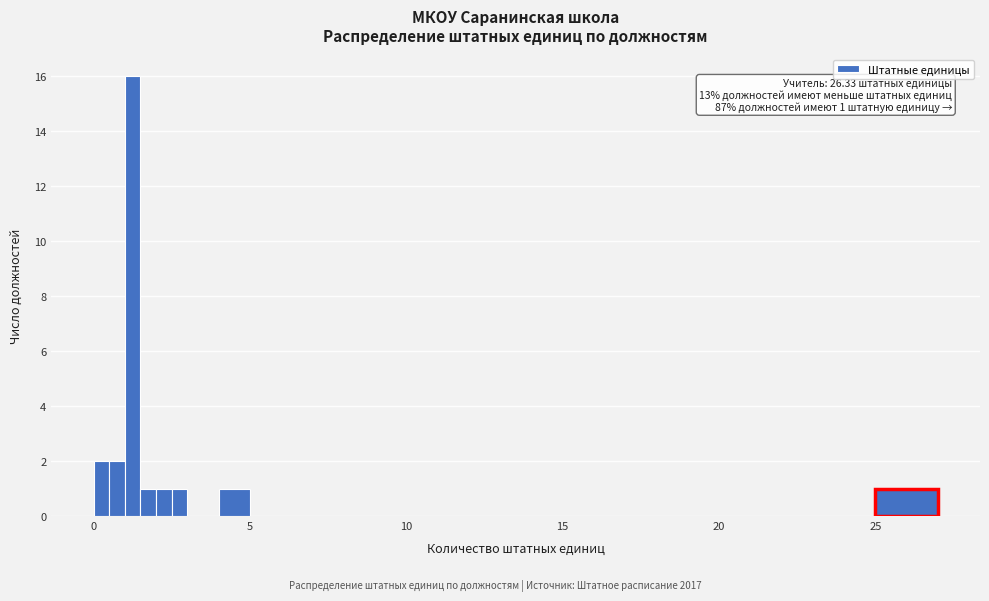

Around what value on the x-axis is the tallest bar? Give the approximate position of its centre, as read against the axis.

1.5